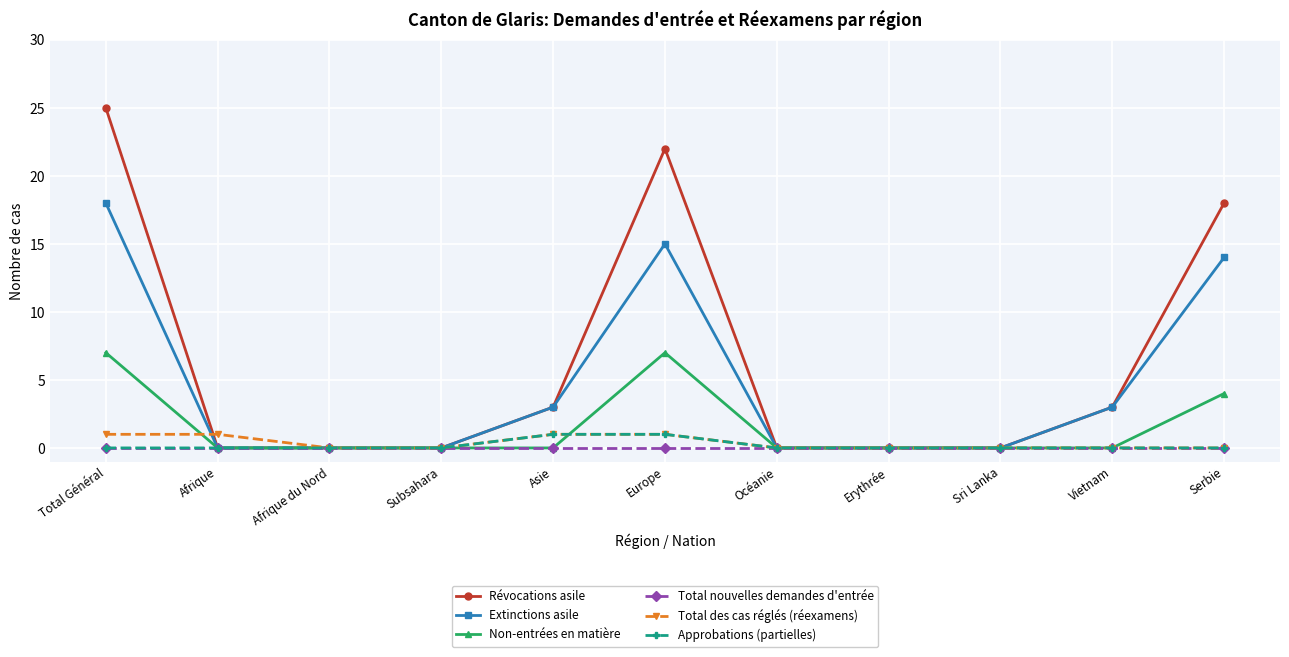

Read the Extinctions asile value at Vietnam.

3